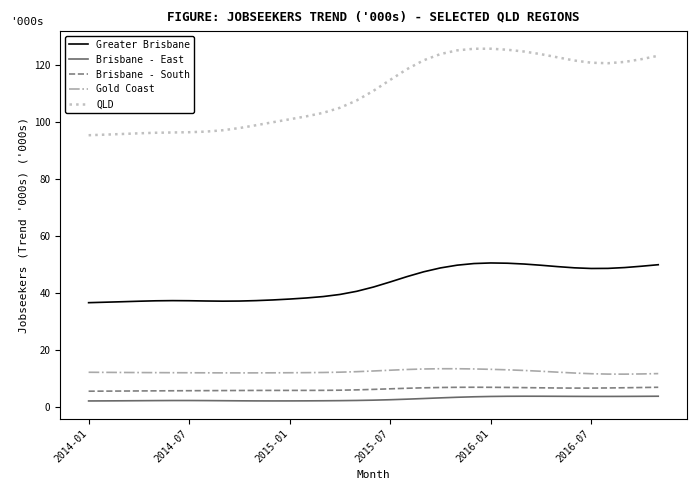

Which series has the largest range (max minus min)?

QLD